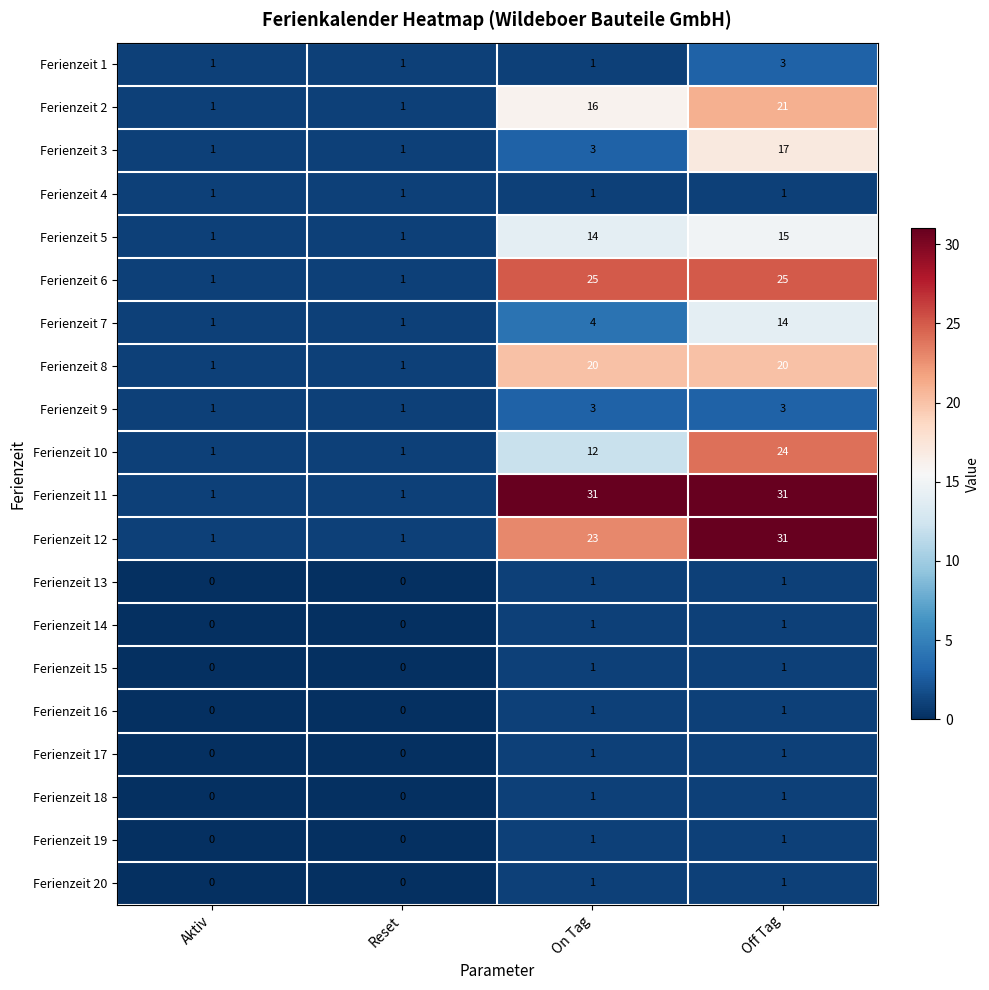

What is the sum of all Ferienzeit 8 values?

42